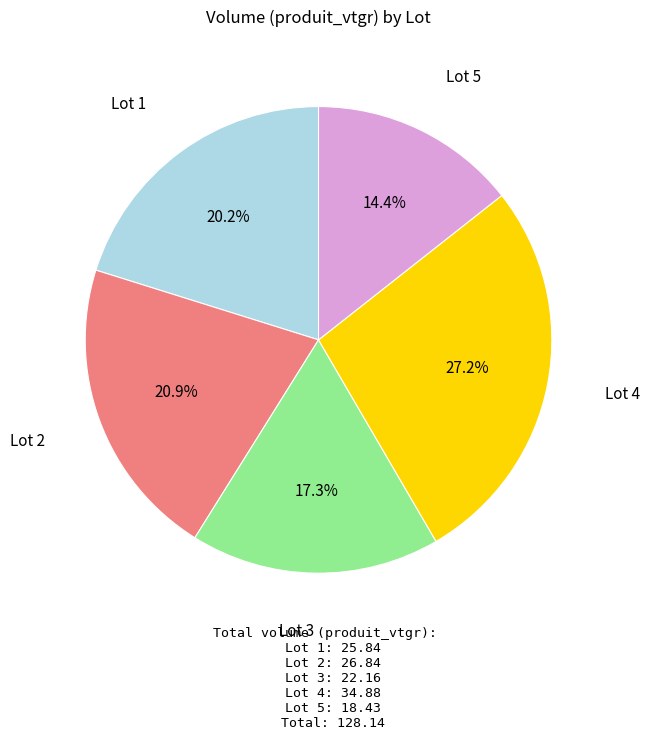

To the nearest percent, what is the average slice percentage?

20%